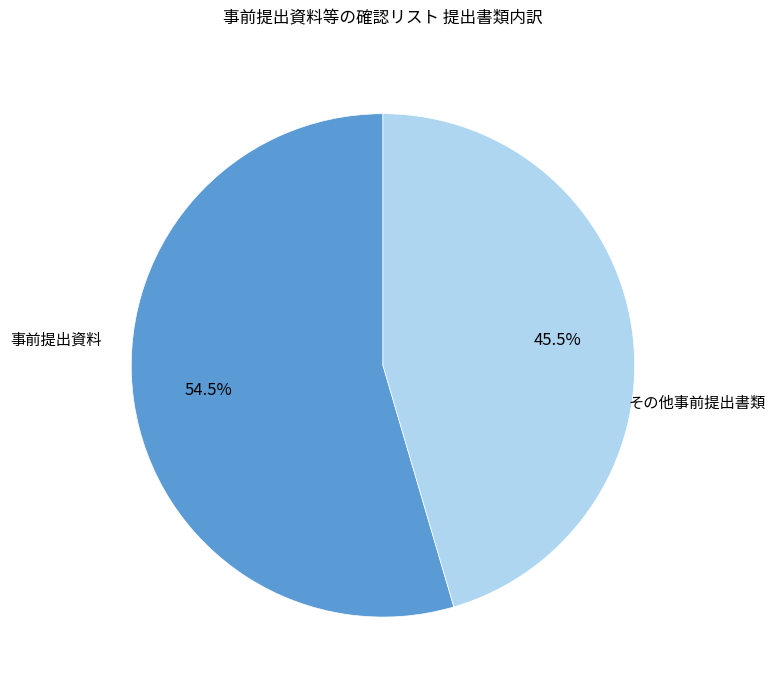

Is there any slice that represents more than half of the pie?

Yes